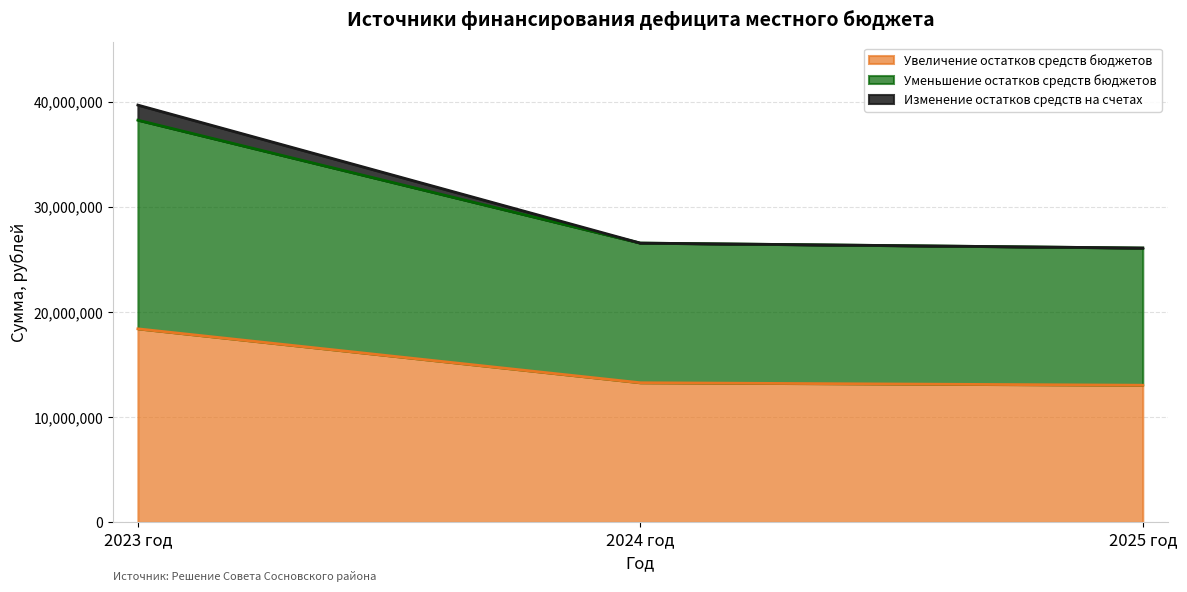

Does the chart have visible grid lines?

Yes